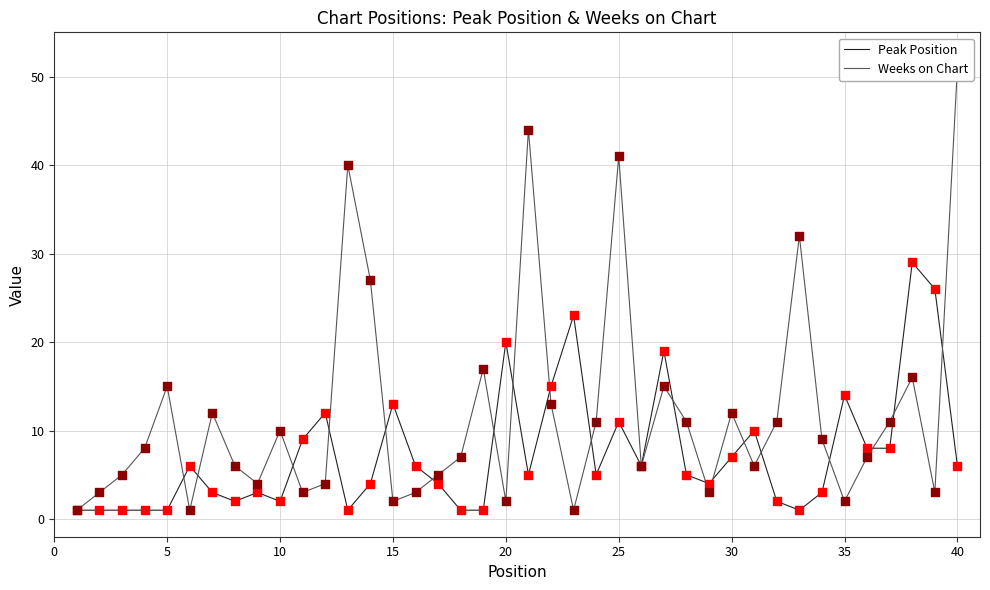

Which series has the widest spread of Y values?

Weeks on Chart